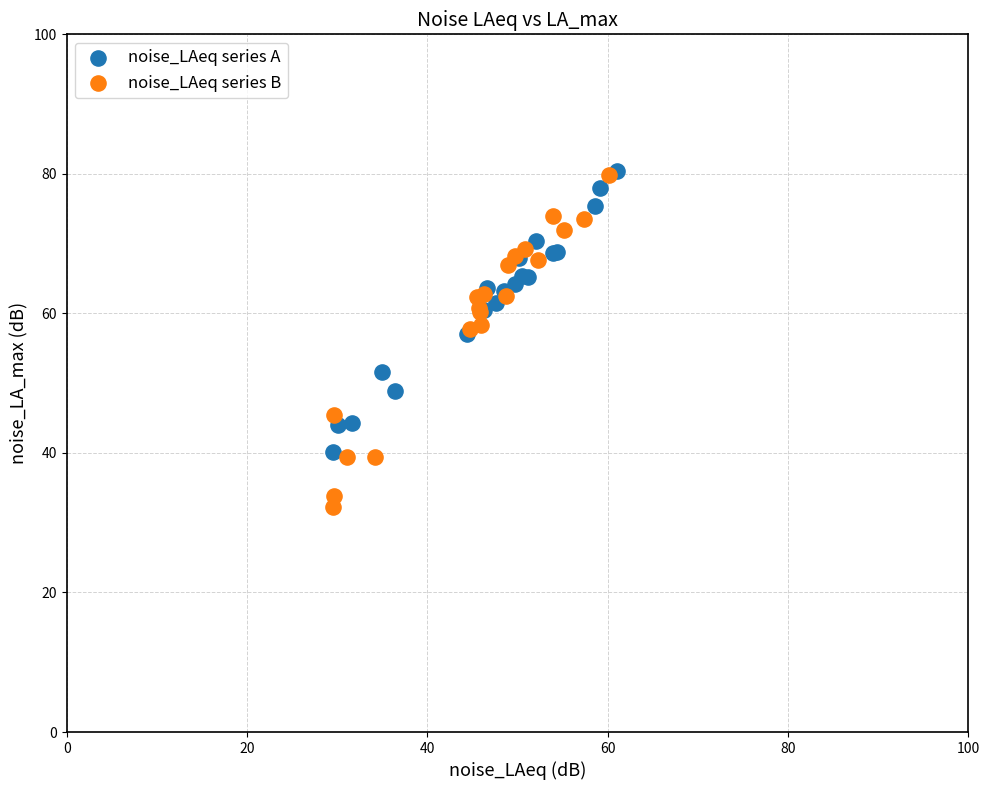

Which series reaches the minimum Y coordinate?

noise_LAeq series B